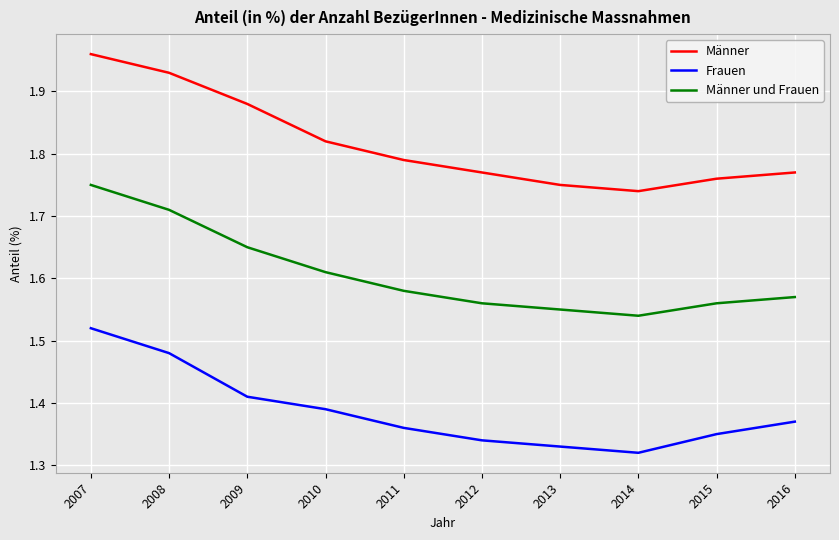

Rank the series by their average value, from highest to lowest.

Männer, Männer und Frauen, Frauen